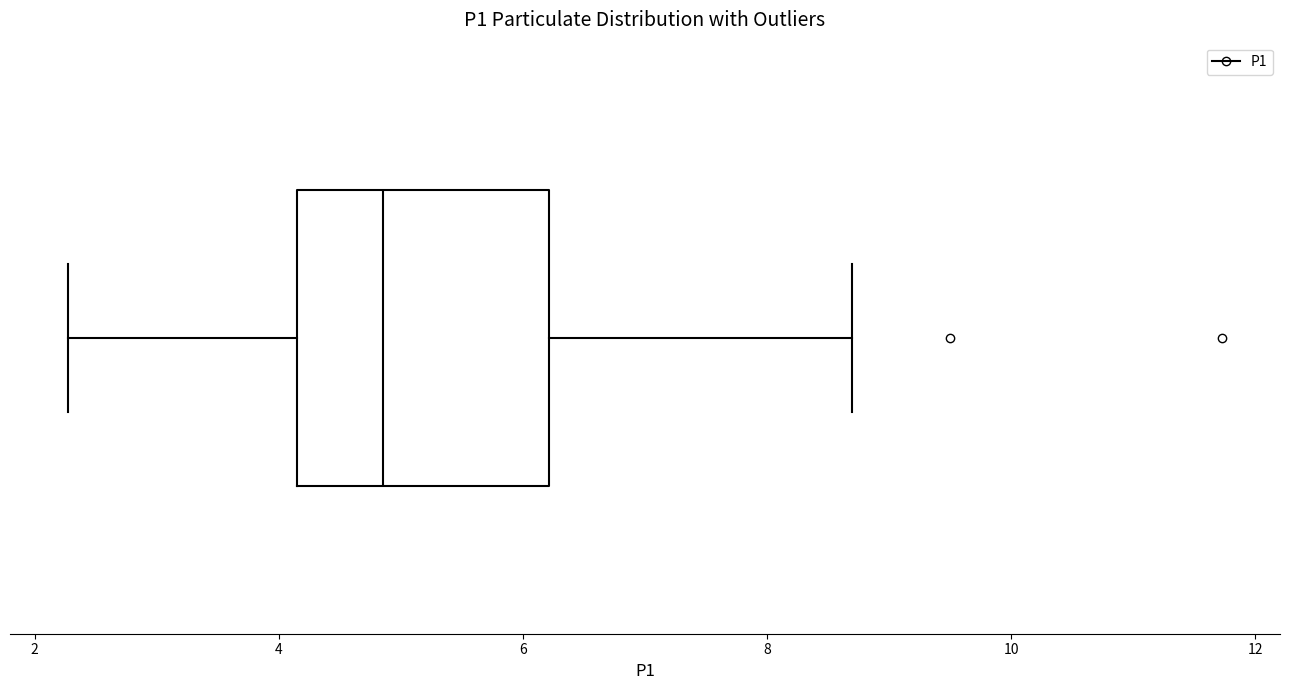

Read this box plot against the x-axis: the position of the median line, the range covered by the box, and the ends of both whiskers. The values are not printed on the chart, so give them approximately, as read against the axis.

median 4.8, box 4.2 to 6.2, whiskers 2.2 to 8.8